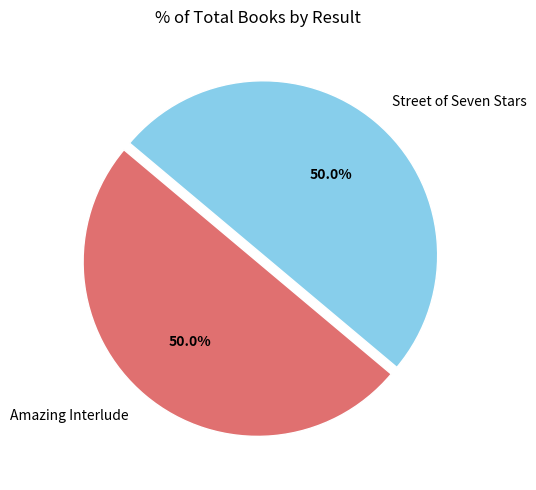

Approximately how many times larger is the value at Street of Seven Stars compared to Amazing Interlude?

1.0